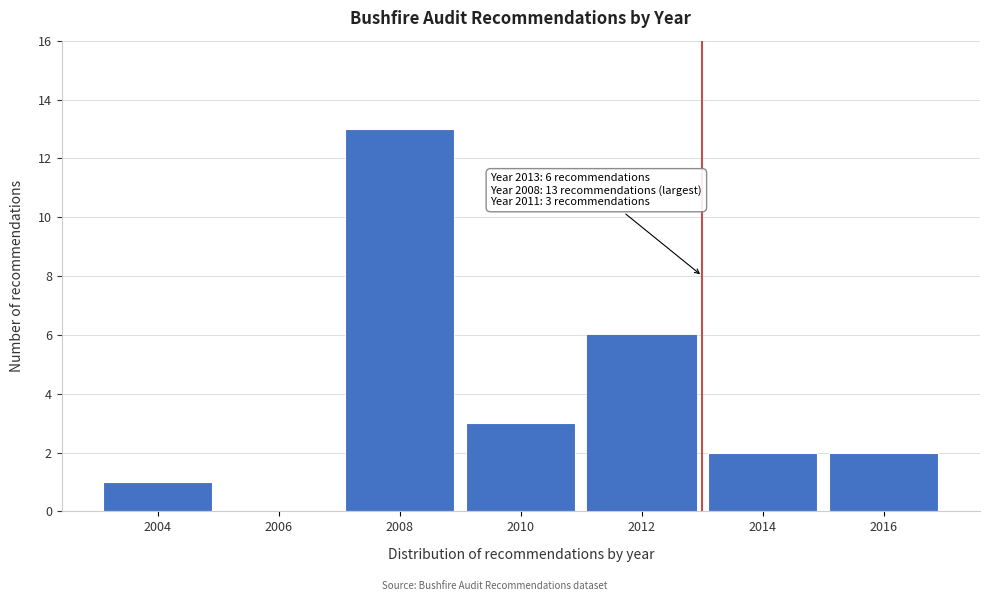

Reading left to right, what are all the values shown in this chart?

2004=1	2006=0	2008=13	2010=3	2012=6	2014=2	2016=2